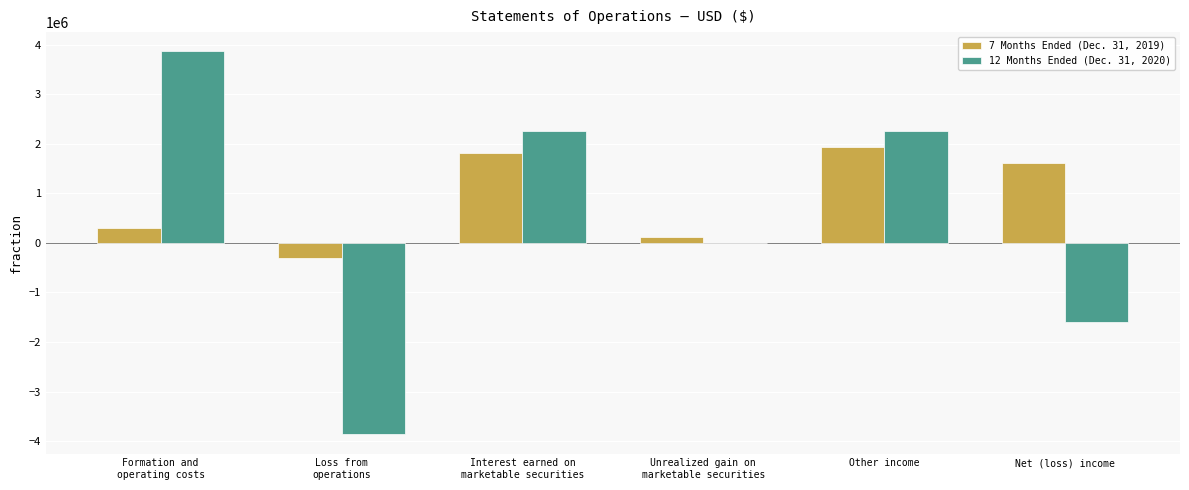

True or false: 7 Months Ended (Dec. 31, 2019) has a value of 844198 at Other income.

False